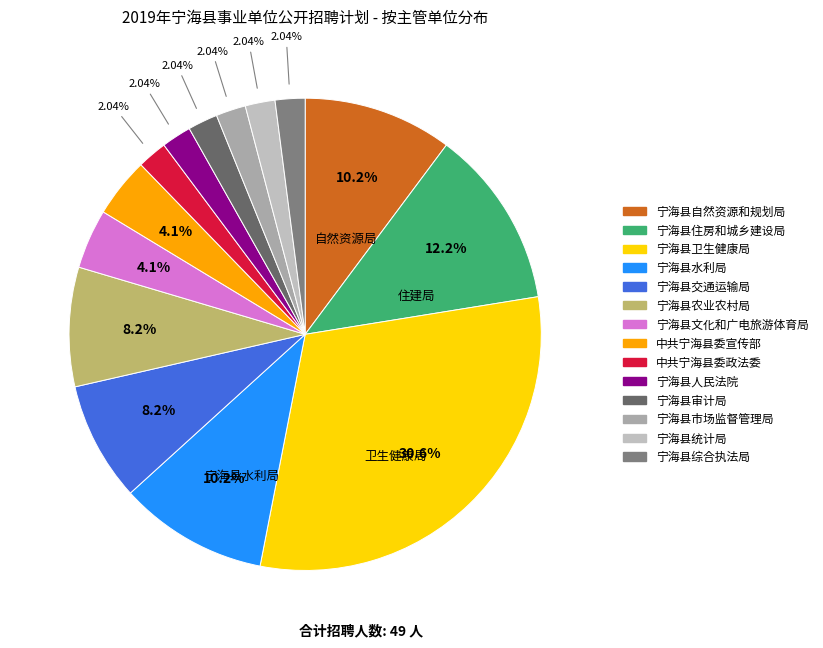

Does 宁海县卫生健康局 account for over 50% of the chart?

No